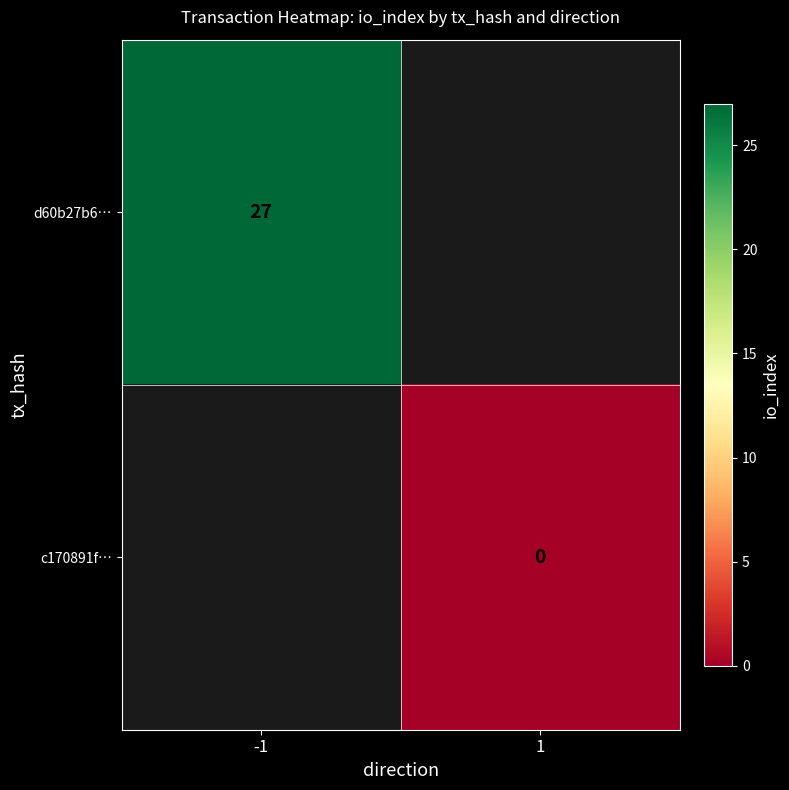

How many data points does each series have?

2